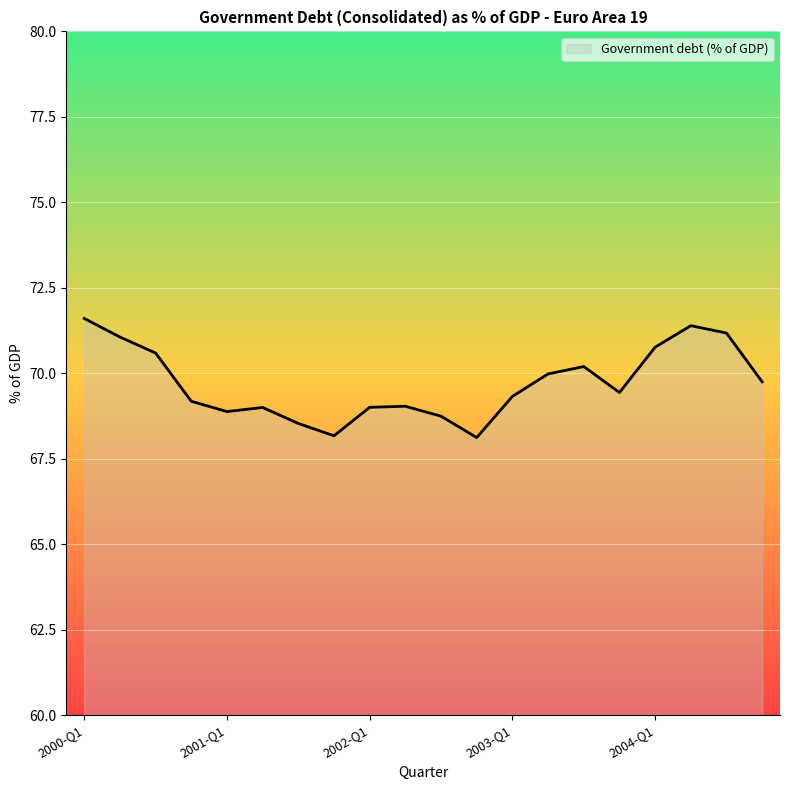

What is the difference between the maximum and minimum values?

3.5